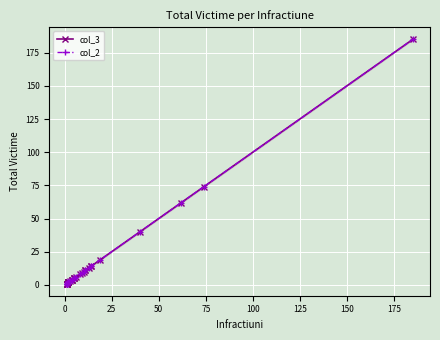

Rank the series by their maximum value, from highest to lowest.

col_3, col_2